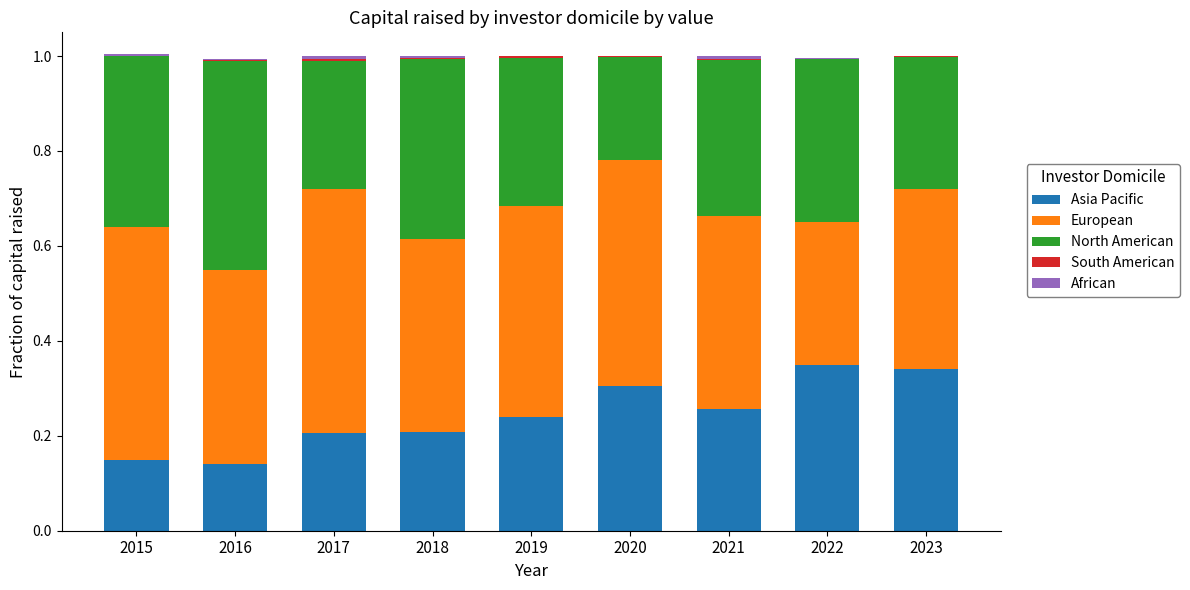

Are the bars grouped side by side (vs. stacked)?

No